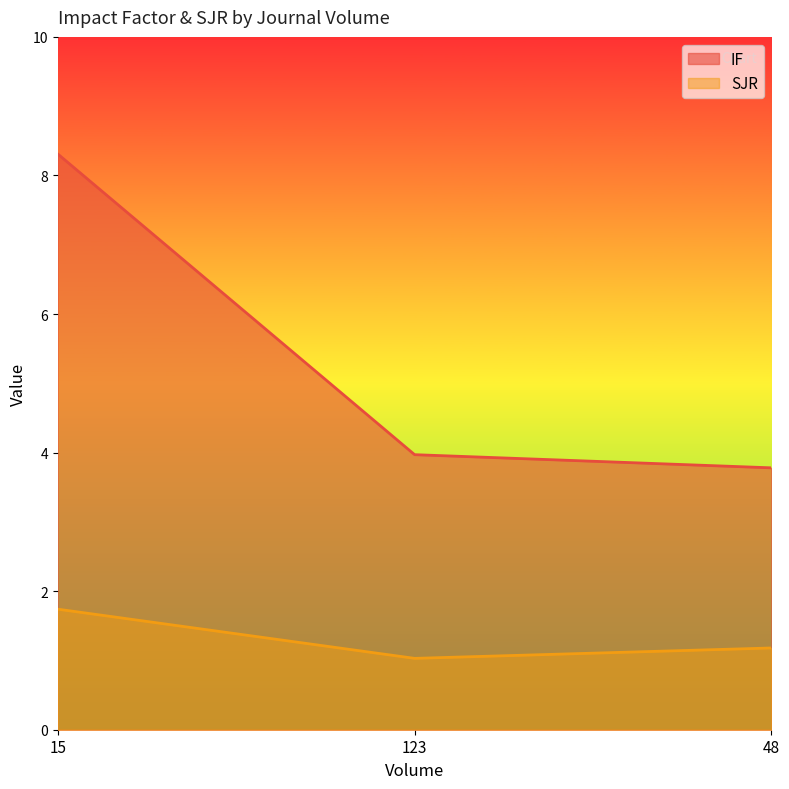

True or false: IF has a value of 1.2 at 48.

False